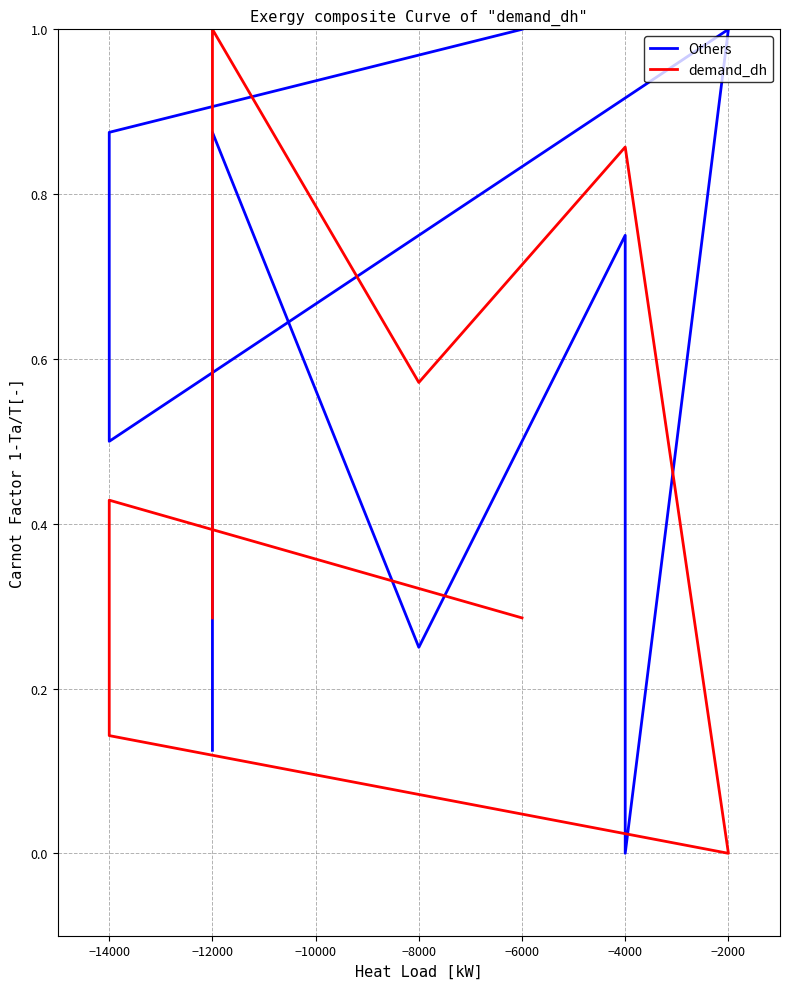

Does the chart display data point markers on the line(s)?

No